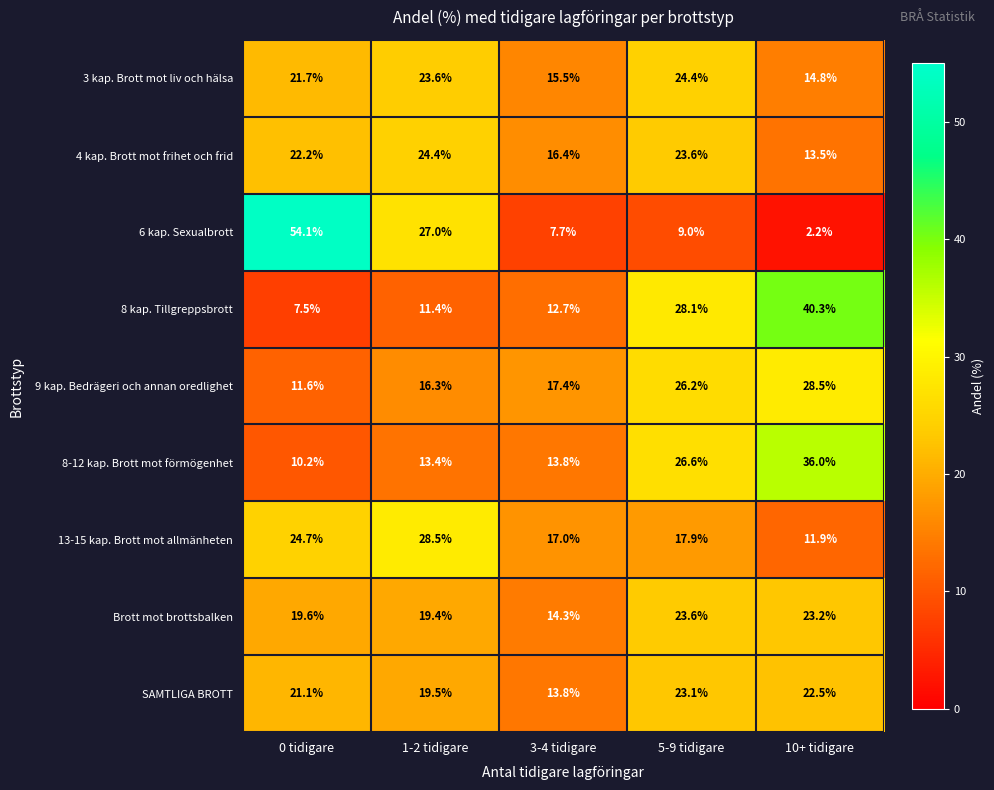

The 4 kap. Brott mot frihet och frid series shows 13.5 at 10+ tidigare. True or false?

True